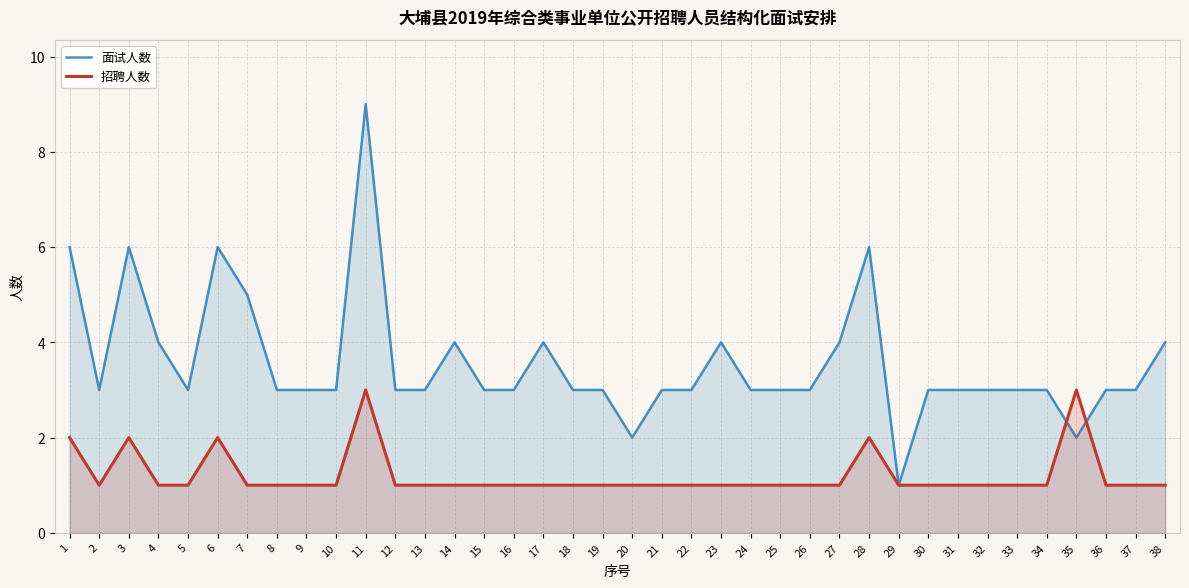

Between which two adjacent categories do 面试人数 and 招聘人数 first intersect?

34 and 35